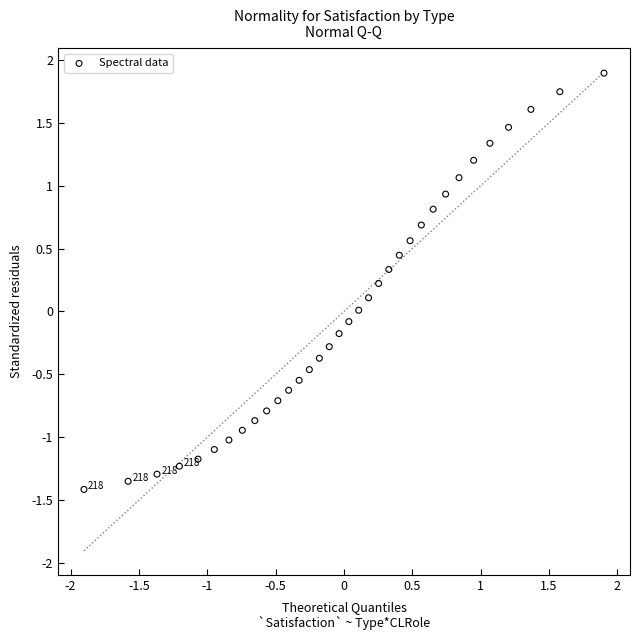

What is the range of X values (max minus min)?

3.8